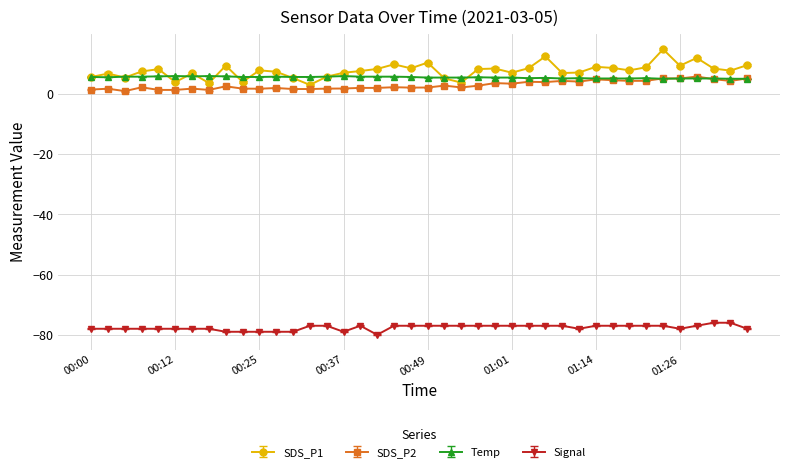

What is the minimum value shown in the chart?

-80.0